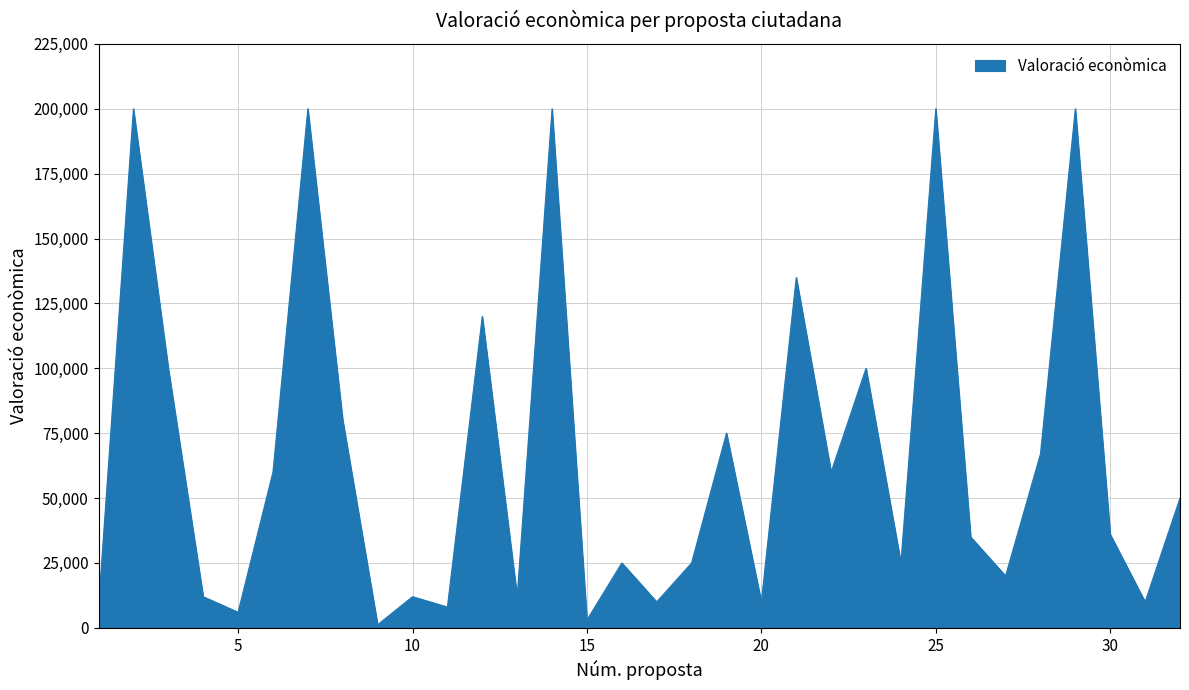

What is the difference between the second highest and minimum values?

198800